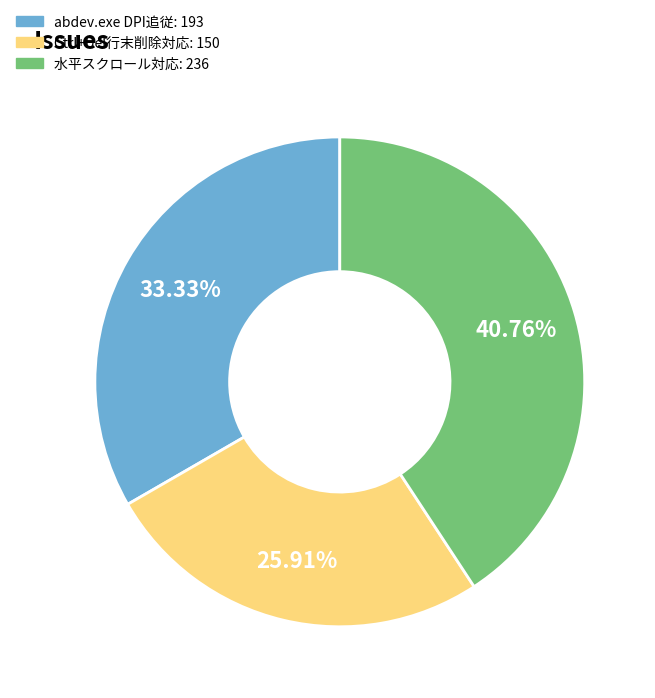

Is there a majority slice in this chart?

No